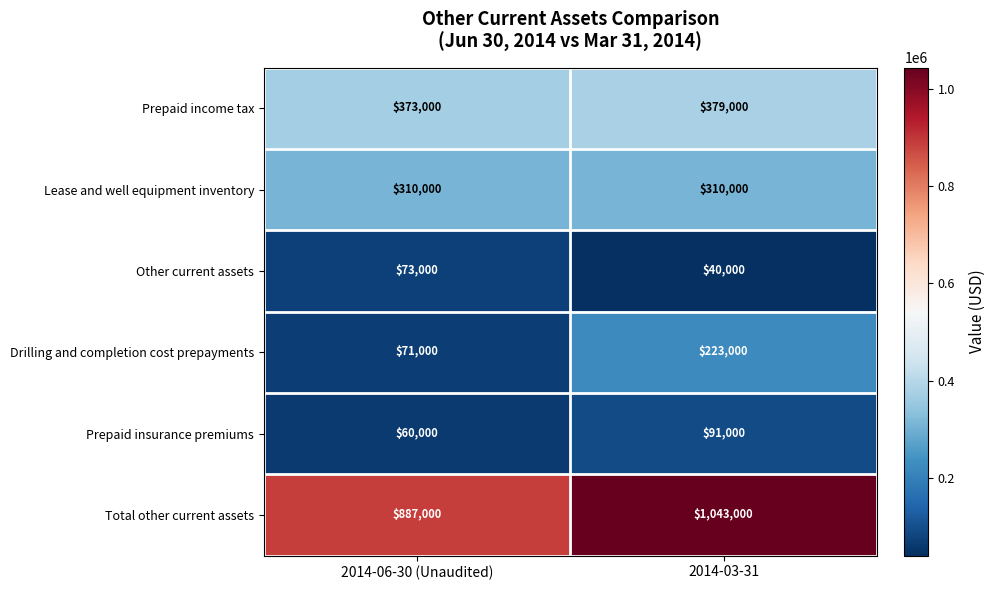

What is the sum of all Prepaid income tax values?

752000